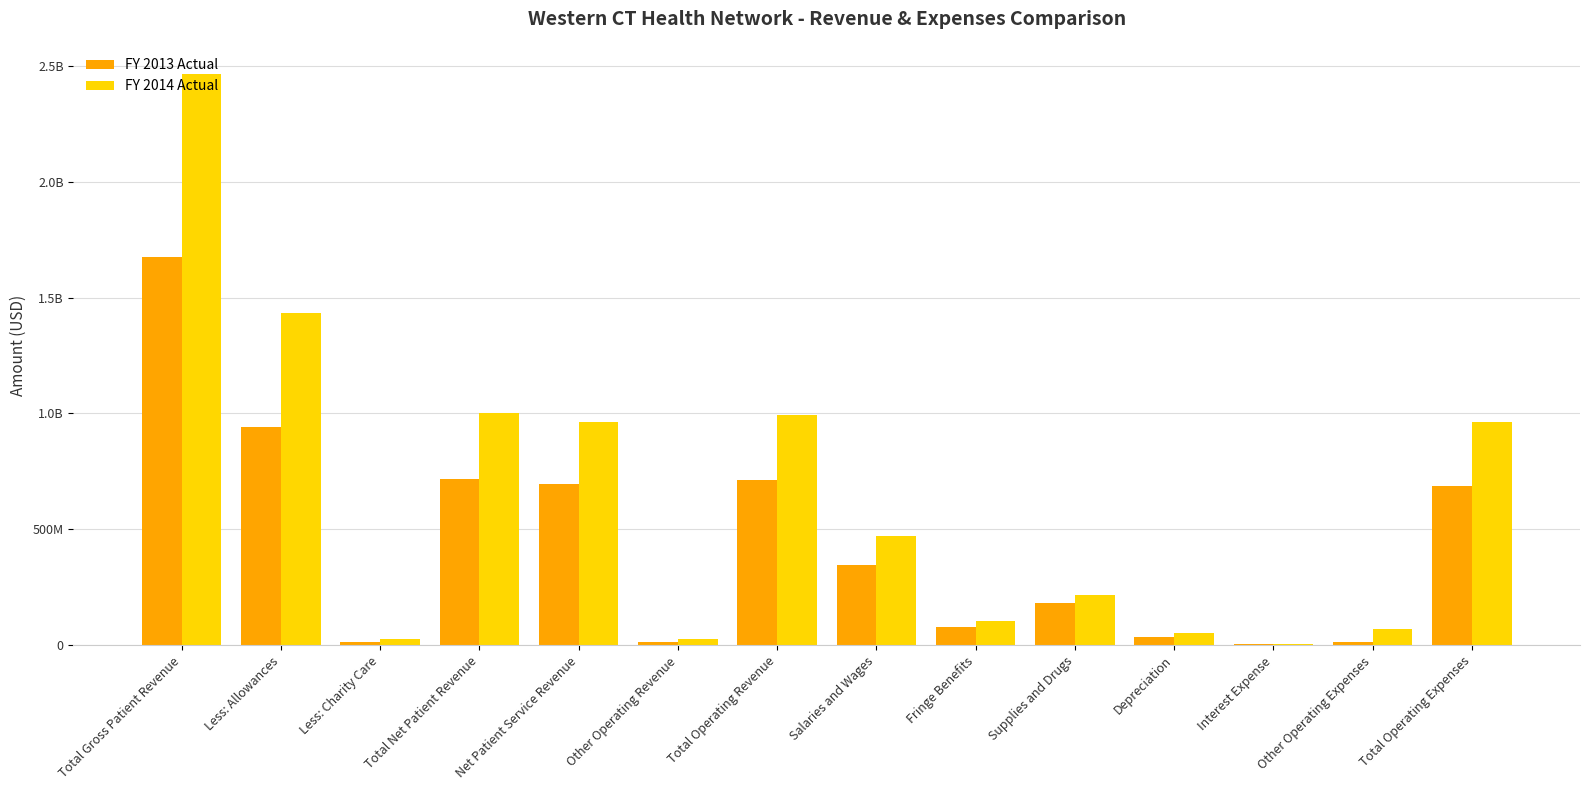

True or false: FY 2014 Actual has a value of 336234513 at Total Operating Revenue.

False